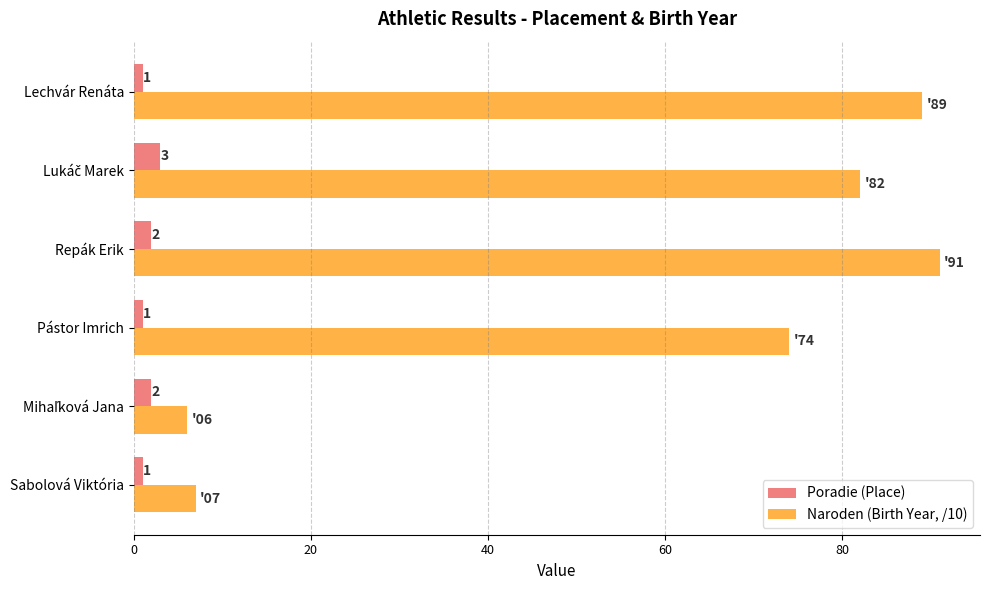

Which series has the largest range (max minus min)?

Naroden (Birth Year, /10)